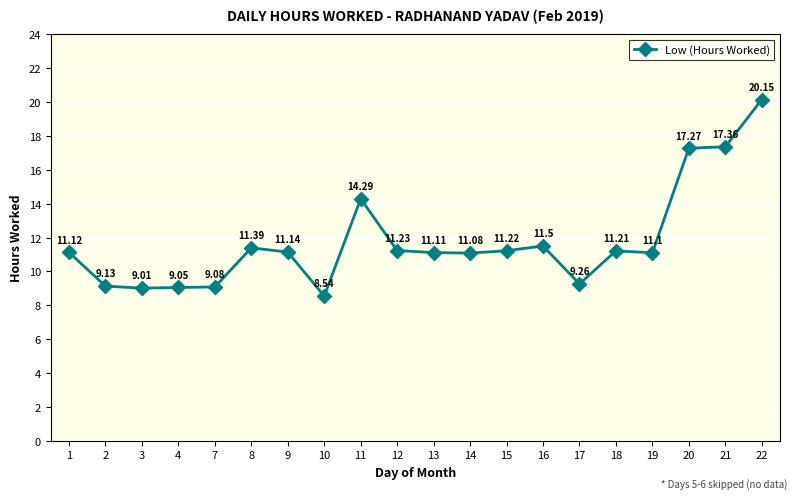

At which category does the data reach its first local peak?

8